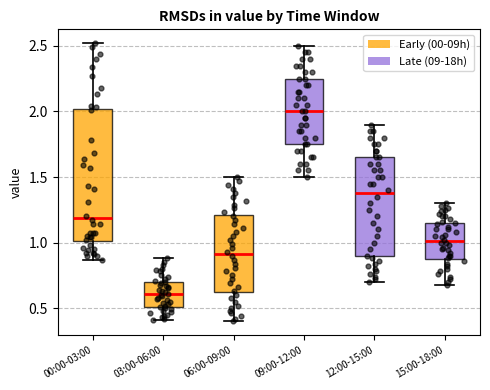

Comparing the boxes themselves (not the whiskers), which one is the tallest?

00:00-03:00